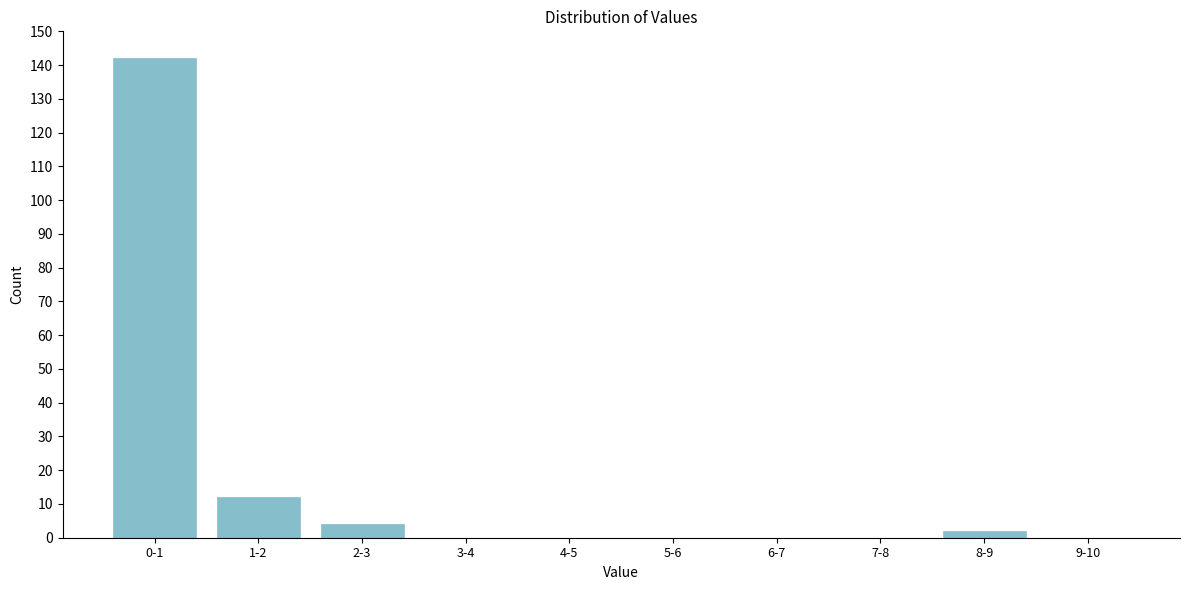

Reading left to right, what are all the values shown in this chart?

0-1=142	1-2=12	2-3=4	3-4=0	4-5=0	5-6=0	6-7=0	7-8=0	8-9=2	9-10=0